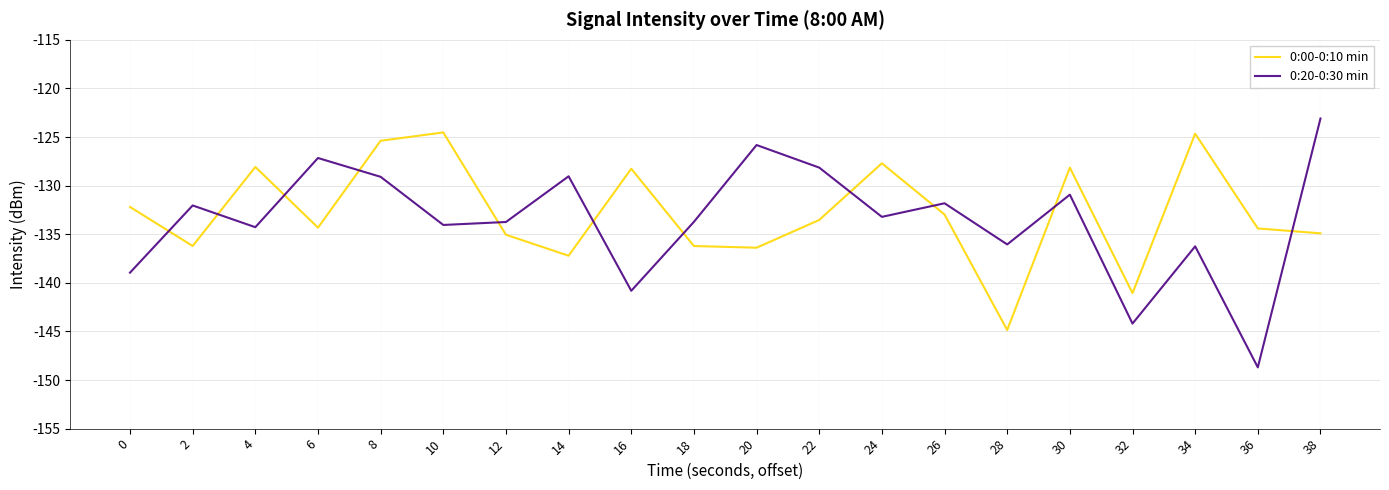

Rank the series by their average value, from lowest to highest.

0:20-0:30 min, 0:00-0:10 min